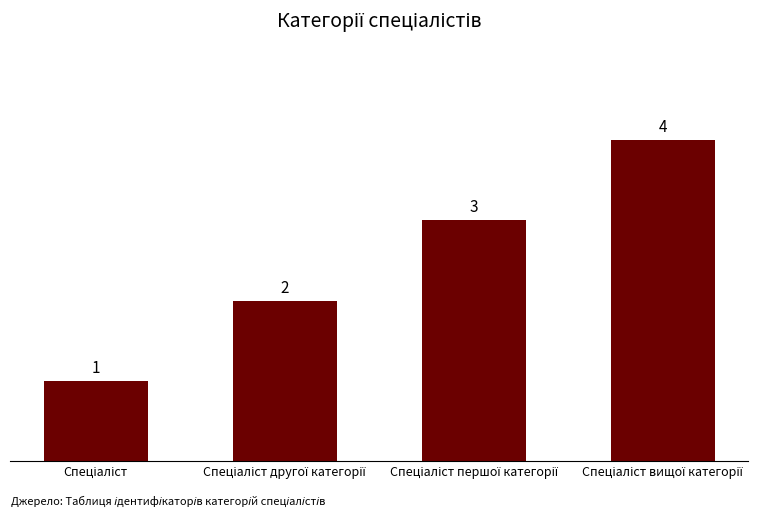

What is the greatest value displayed?

4